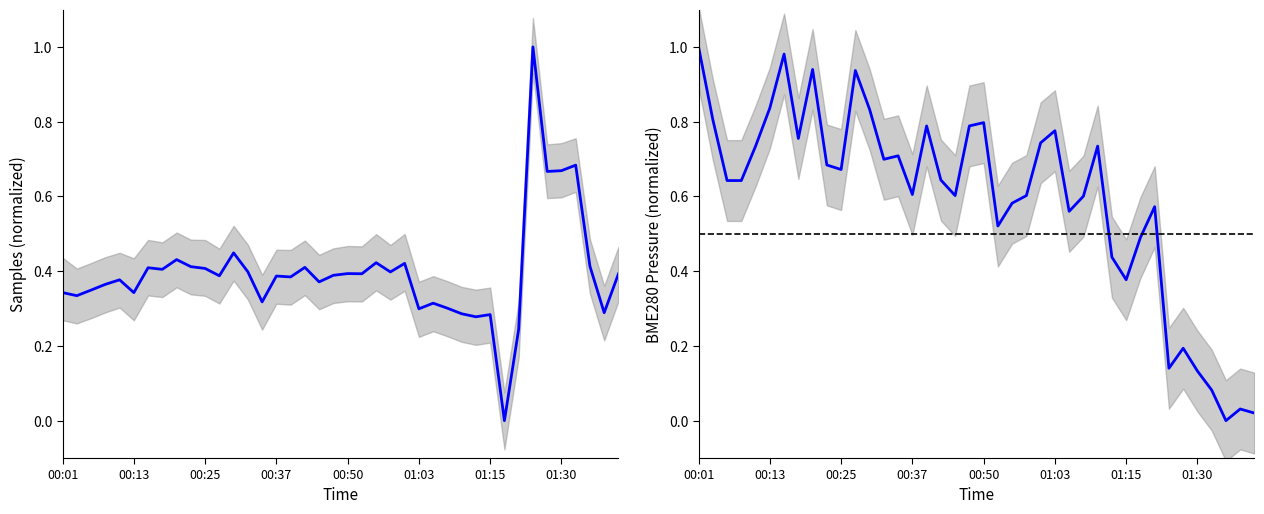

What are all the series names shown in the legend?

Samples (norm.), BME280 Pressure (norm.)